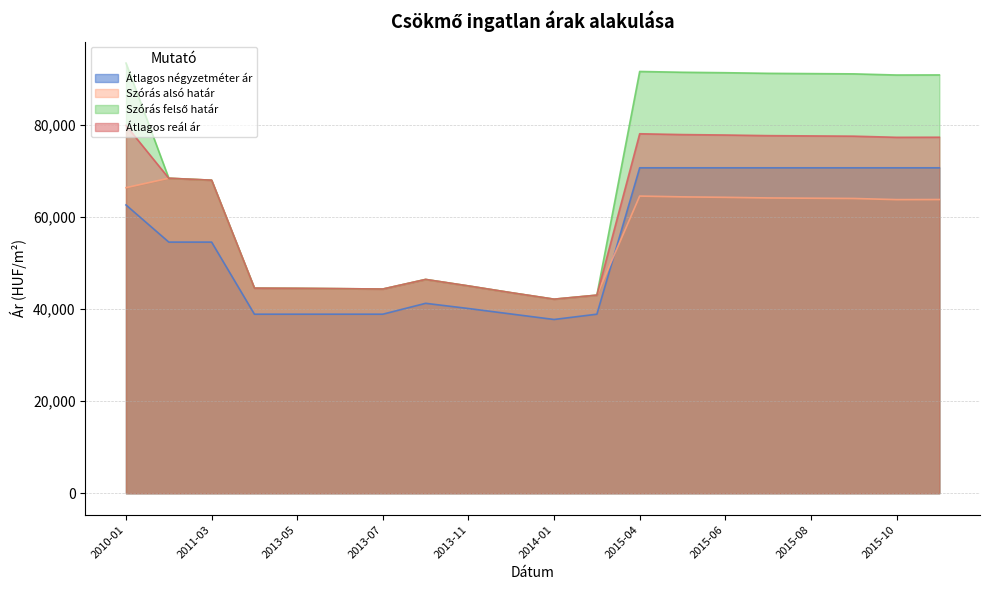

How many interior local valleys does the Átlagos négyzetméter ár series have?

1